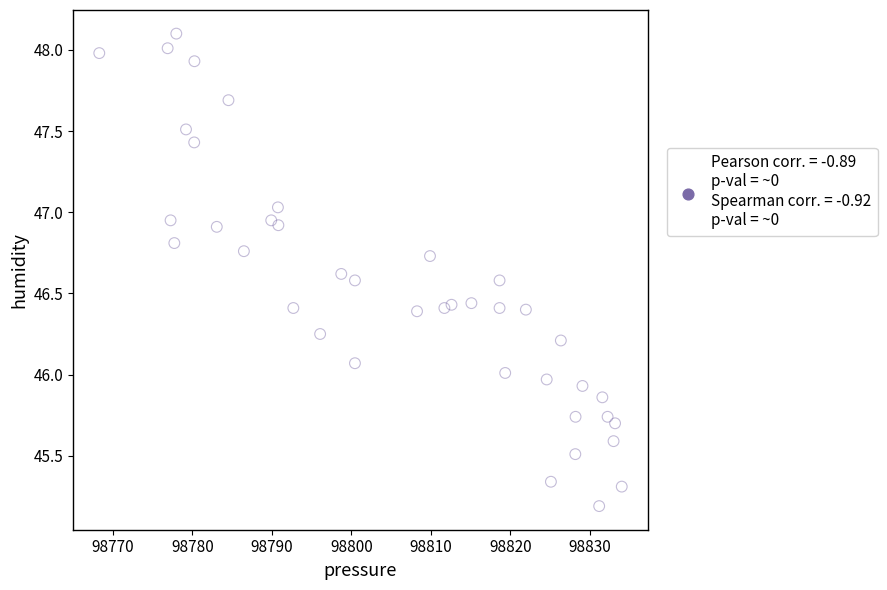

What is the range of Y values (max minus min)?

2.9